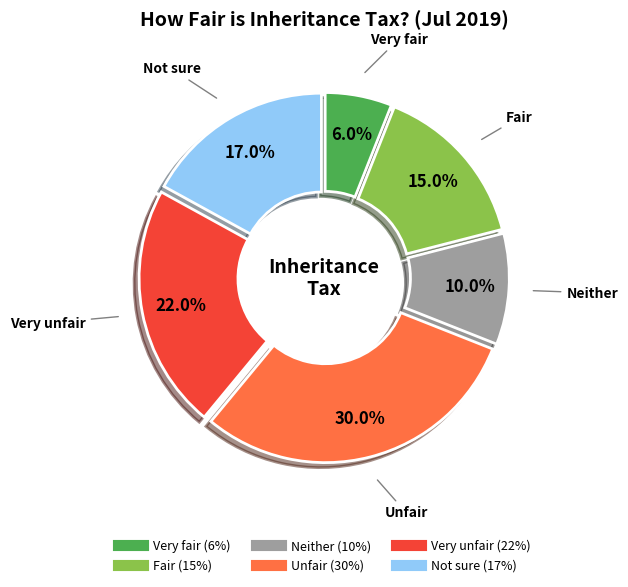

Between Neither and Very unfair, which is larger?

Very unfair